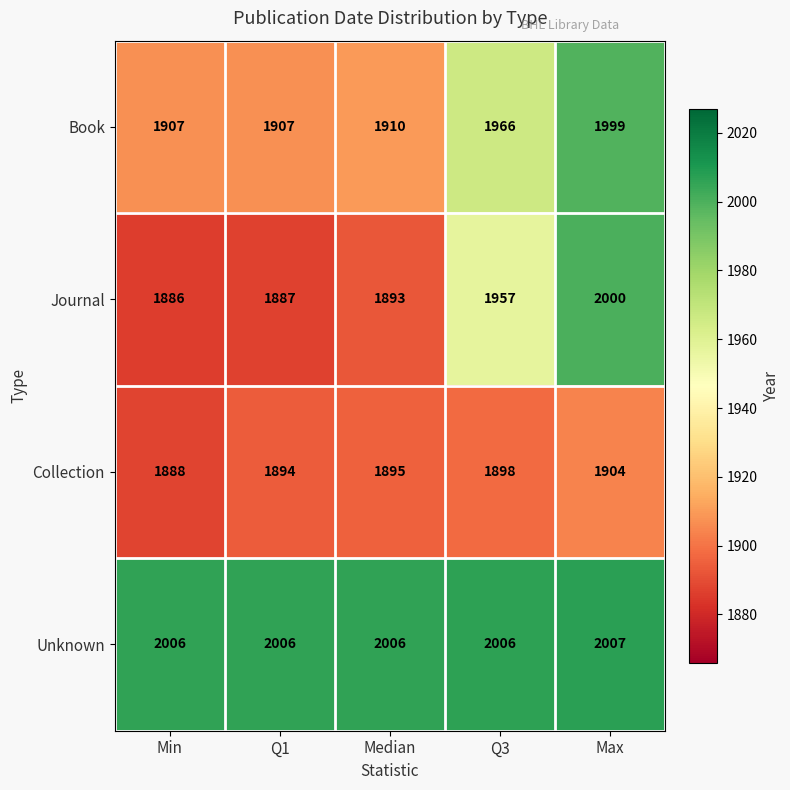

Which series changed the most between Median and Q3?

Journal